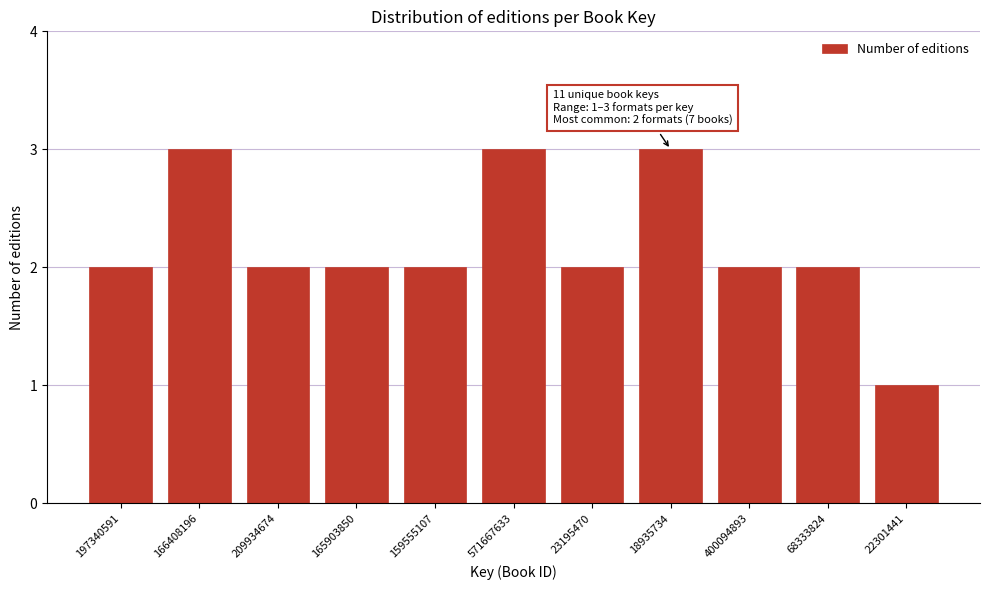

Reading left to right, extract all data points from this chart.

197340591=2	166408196=3	209934674=2	165903850=2	159555107=2	571667633=3	23195470=2	18935734=3	400094893=2	68333824=2	22301441=1